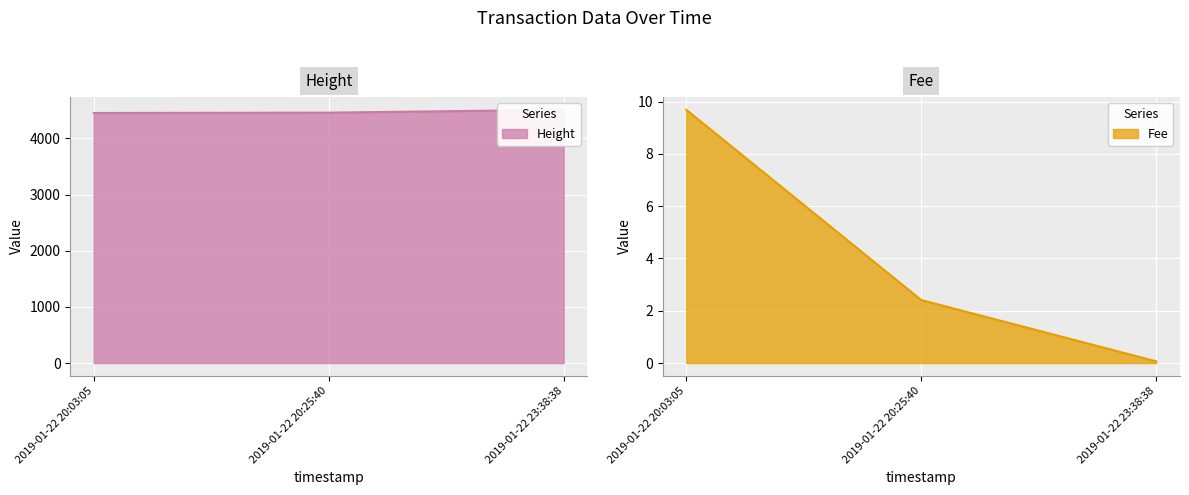

Which label corresponds to the smallest value in the chart?

2019-01-22 23:38:38